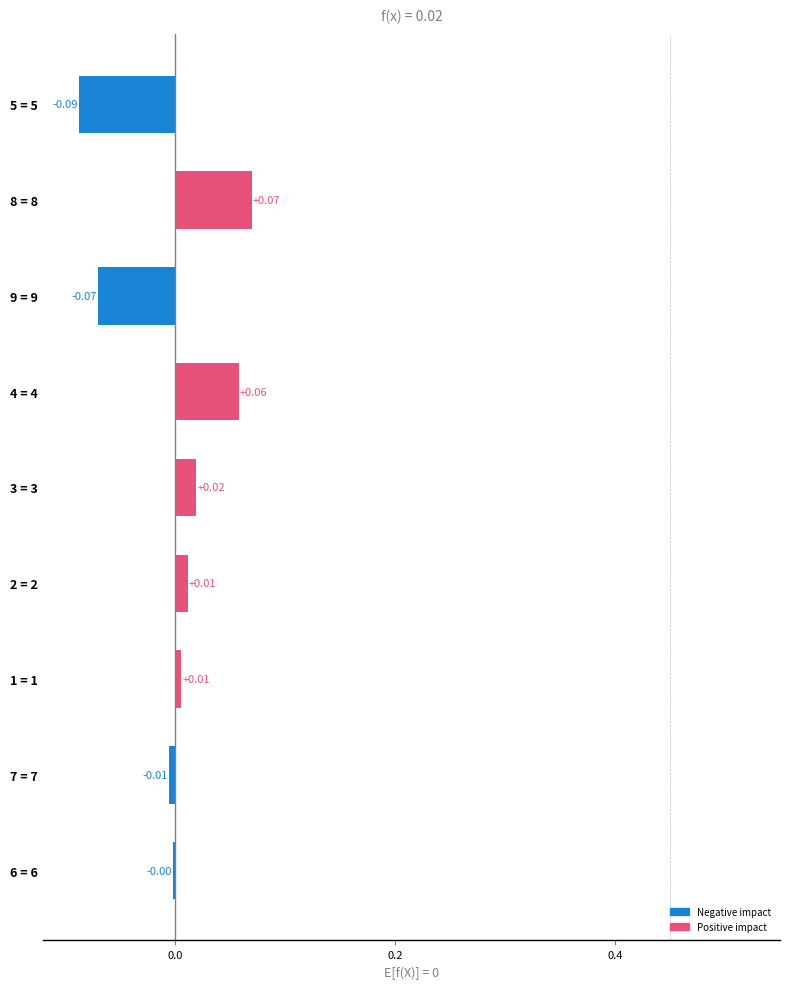

Which has a higher value, 1 = 1 or 4 = 4?

4 = 4